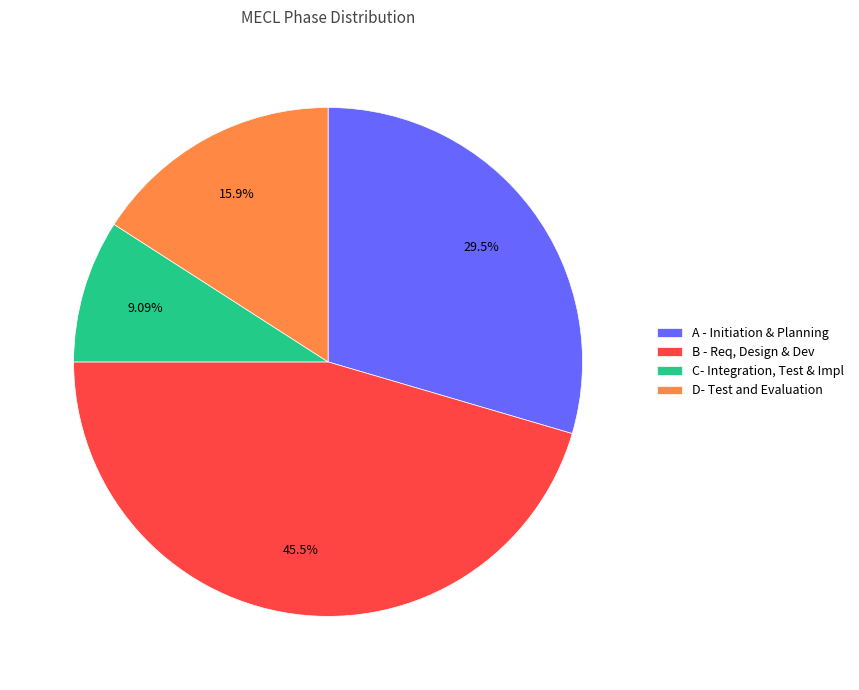

How many segments does this pie chart have?

4